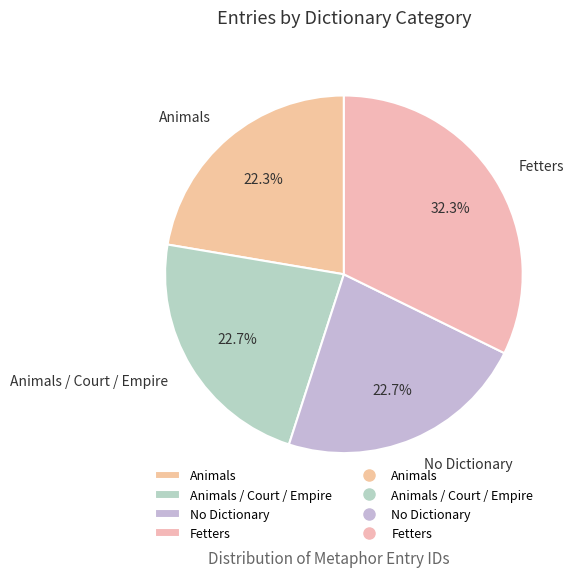

Is it true that No Dictionary is 13% of the pie?

False